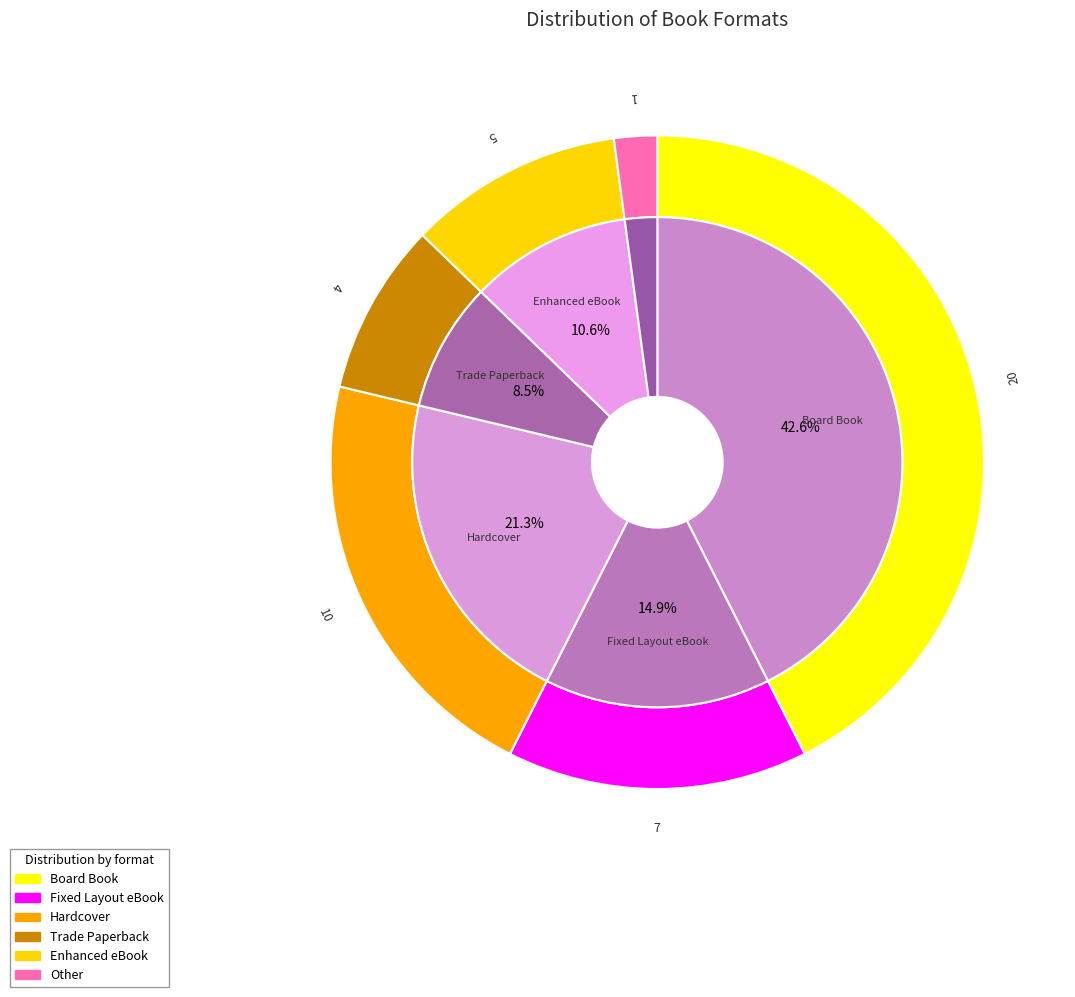

To the nearest percent, what percentage of the pie is Other?

2%